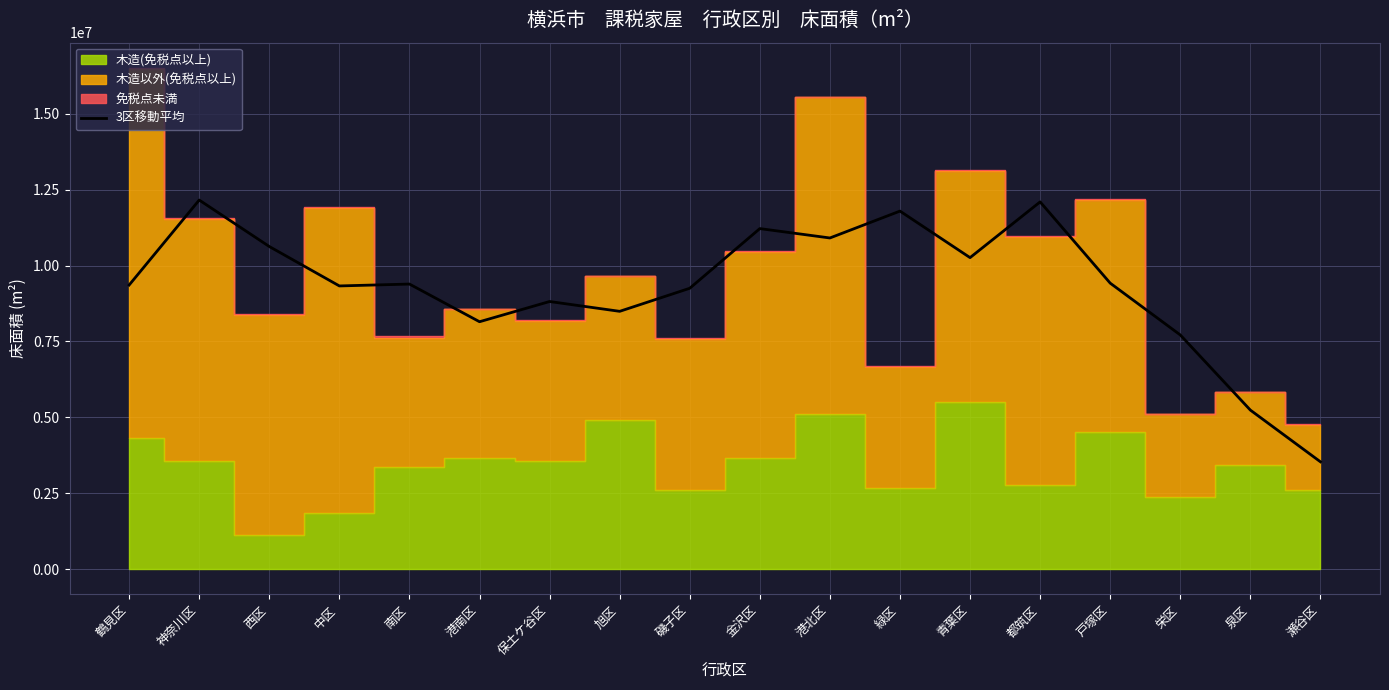

What is the lowest value of the 3区移動平均 series?

3538173.0